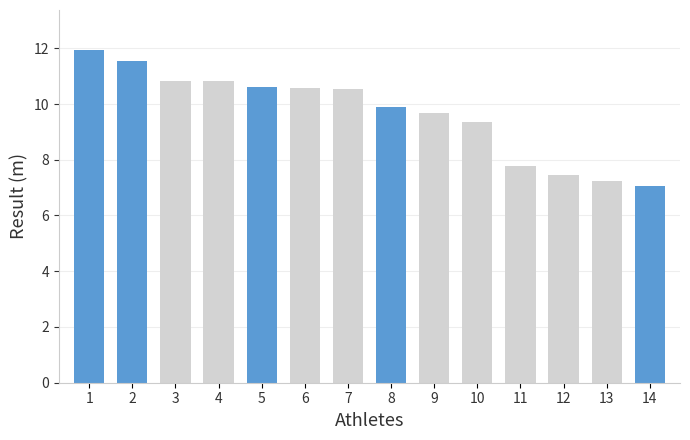

Approximately how many times larger is the value at 13 compared to 5?

0.7